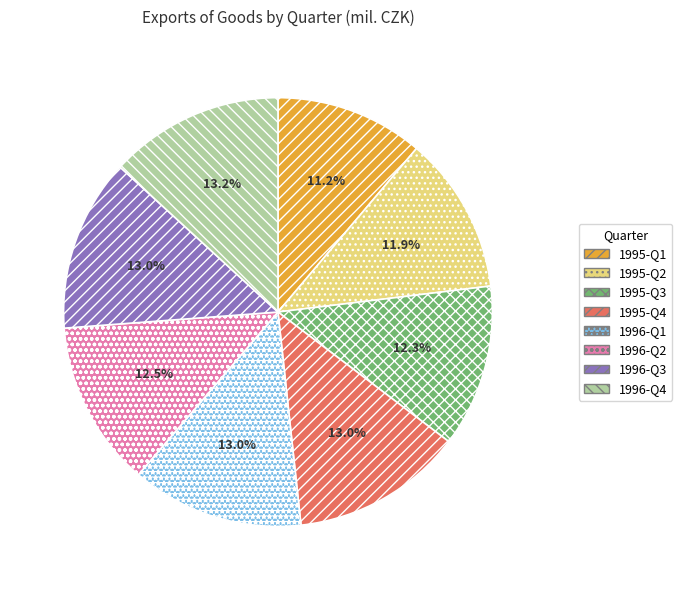

Which category has the smallest portion of the pie?

1995-Q1